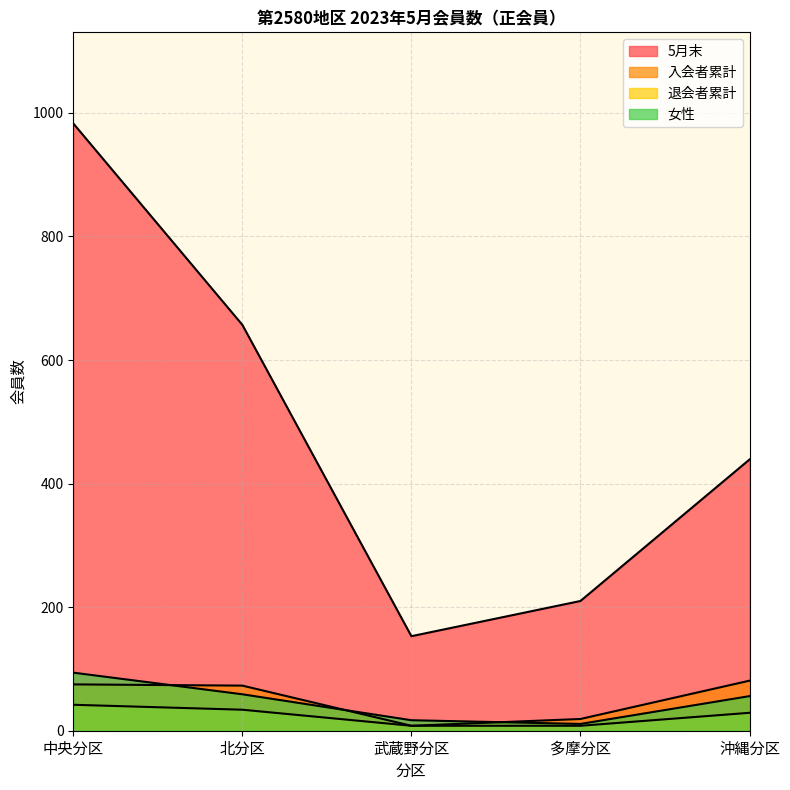

Reading right to left, list all the values displayed in this chart.

5月末: 439	210	153	657	983
入会者累計: 81	19	8	73	75
退会者累計: 29	8	8	34	42
女性: 56	11	17	59	94